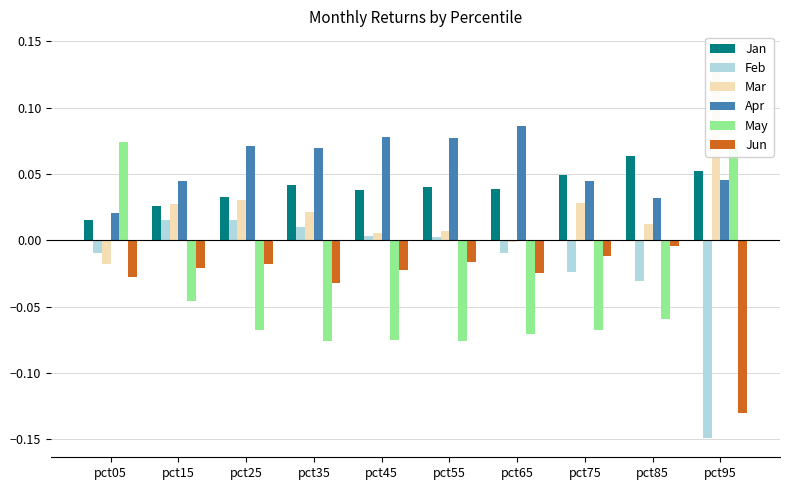

Read the May value at pct65.

-0.1